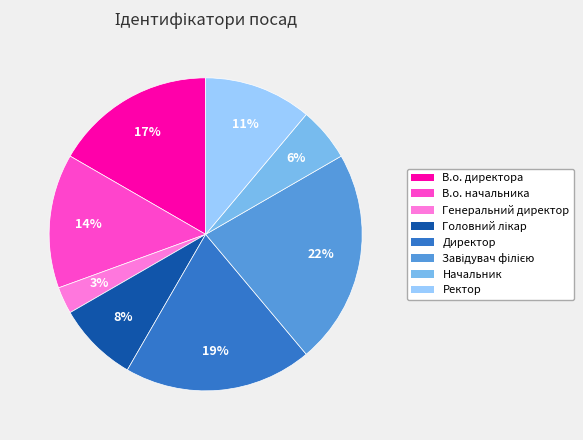

Does Начальник represent more than half of the total?

No